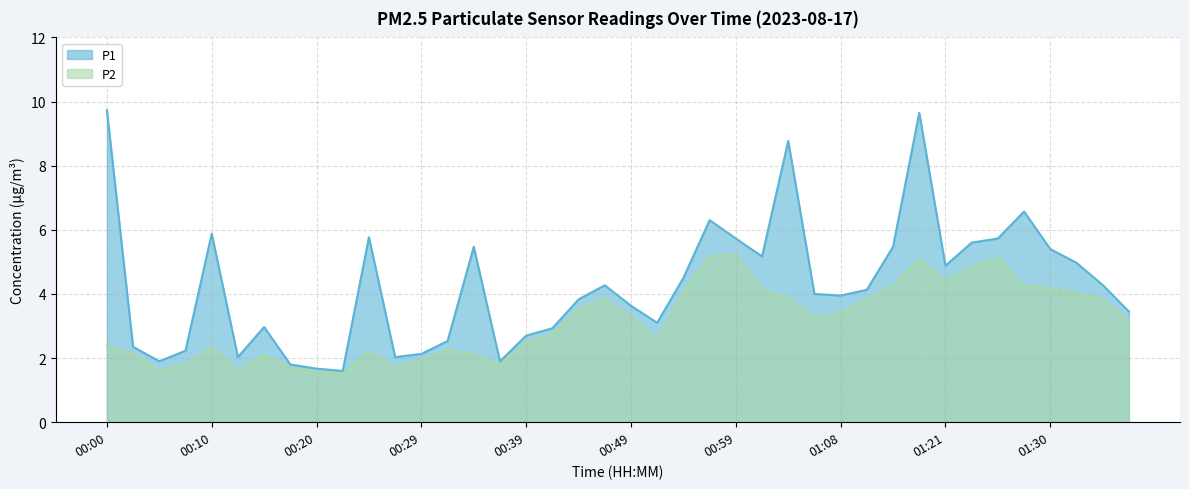

Reading left to right, transcribe all the data shown in this chart.

P1: 00:00=9.7	00:03=2.4	00:05=1.9	00:08=2.2	00:10=5.9	00:13=2.0	00:15=3.0	00:17=1.8	00:20=1.7	00:22=1.6	00:25=5.8	00:27=2.0	00:29=2.1	00:32=2.5	00:34=5.5	00:37=1.9	00:39=2.7	00:42=2.9	00:44=3.8	00:46=4.3	00:49=3.6	00:51=3.1	00:54=4.5	00:56=6.3	00:59=5.7	01:01=5.2	01:03=8.8	01:06=4.0	01:08=4.0	01:13=4.1	01:16=5.5	01:18=9.7	01:21=4.9	01:23=5.6	01:25=5.7	01:28=6.6	01:30=5.4	01:33=5.0	01:35=4.3	01:38=3.5
P2: 00:00=2.4	00:03=2.1	00:05=1.6	00:08=1.8	00:10=2.3	00:13=1.6	00:15=2.1	00:17=1.7	00:20=1.6	00:22=1.5	00:25=2.2	00:27=1.7	00:29=1.9	00:32=2.3	00:34=2.1	00:37=1.8	00:39=2.5	00:42=2.7	00:44=3.5	00:46=3.8	00:49=3.3	00:51=2.6	00:54=4.1	00:56=5.2	00:59=5.2	01:01=4.1	01:03=3.9	01:06=3.3	01:08=3.4	01:13=3.8	01:16=4.2	01:18=5.1	01:21=4.4	01:23=4.8	01:25=5.1	01:28=4.3	01:30=4.2	01:33=4.0	01:35=3.9	01:38=3.1